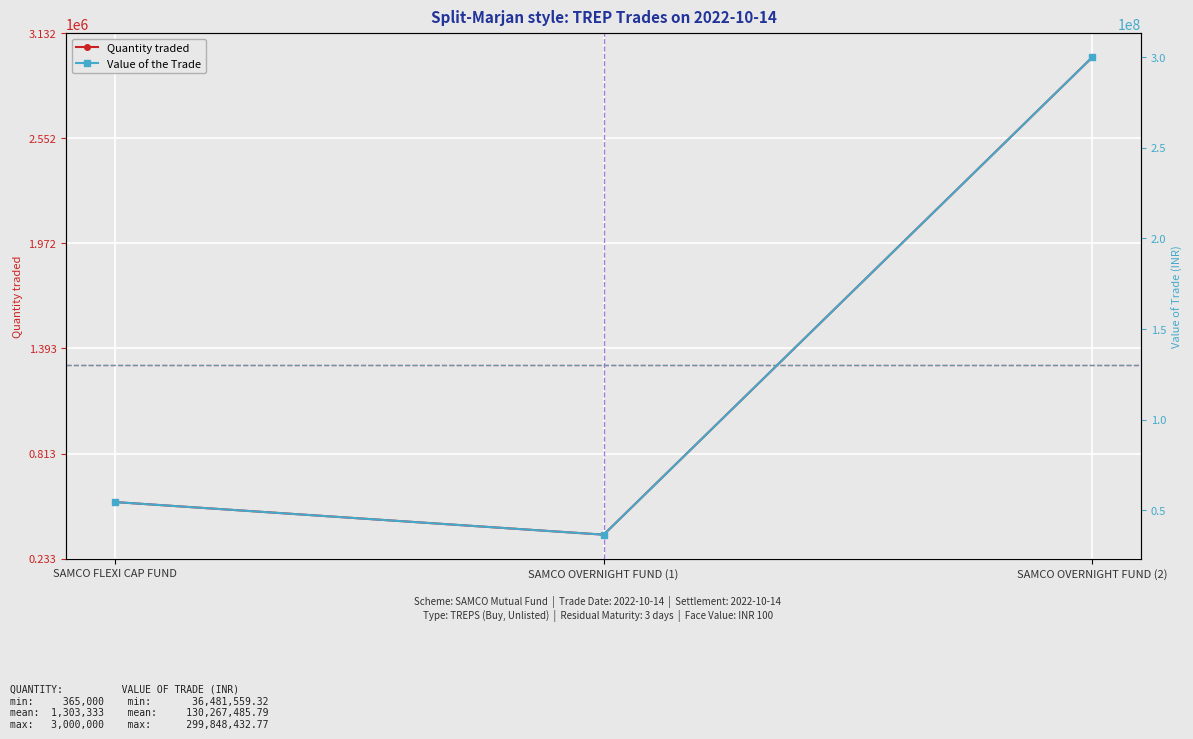

What are all the series names shown in the legend?

Quantity traded, Value of the Trade